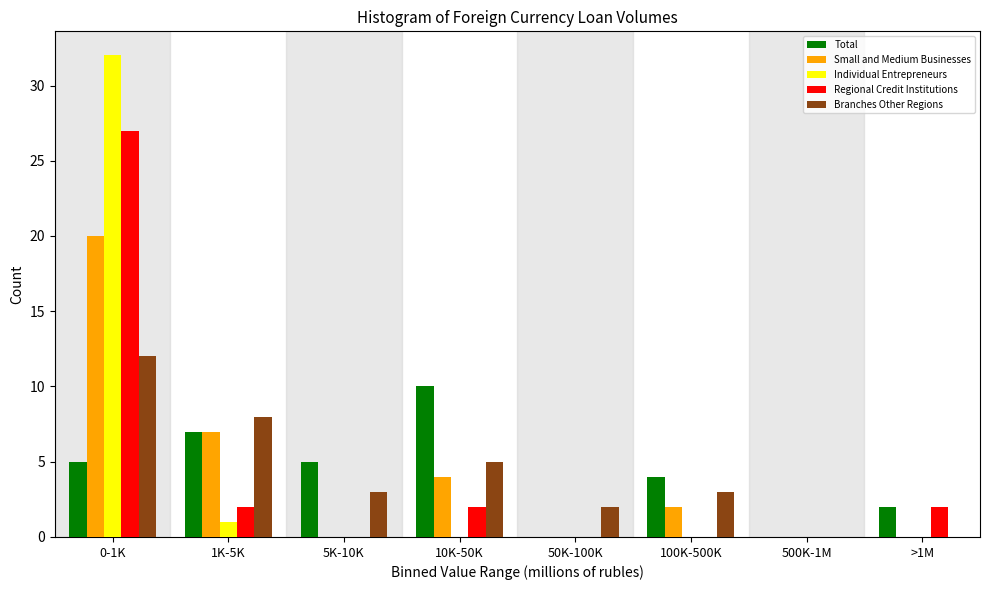

Between 5K-10K and 50K-100K, which series saw the biggest shift?

Total